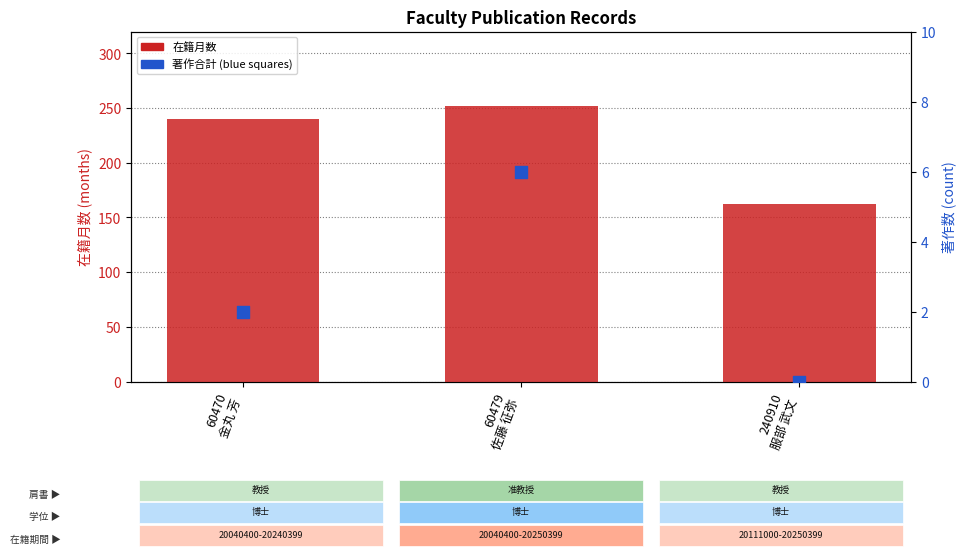

Which series reaches the minimum Y coordinate?

著作合計